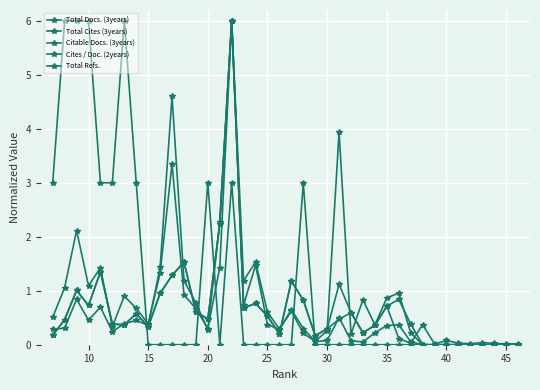

The Cites / Doc. (2years) series shows -2.2 at 25. True or false?

False